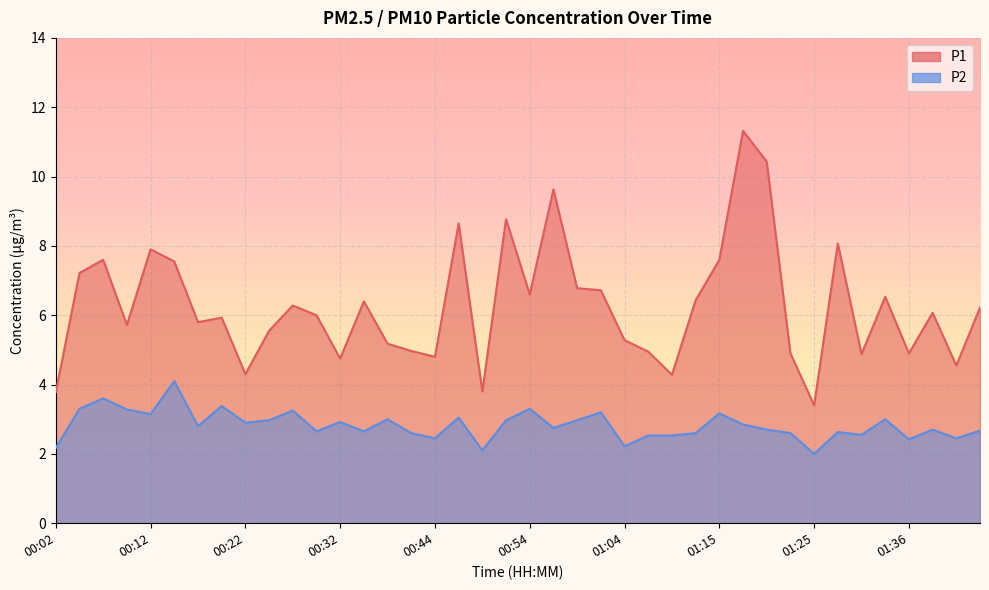

At which category is the sum across all series the highest?

01:17